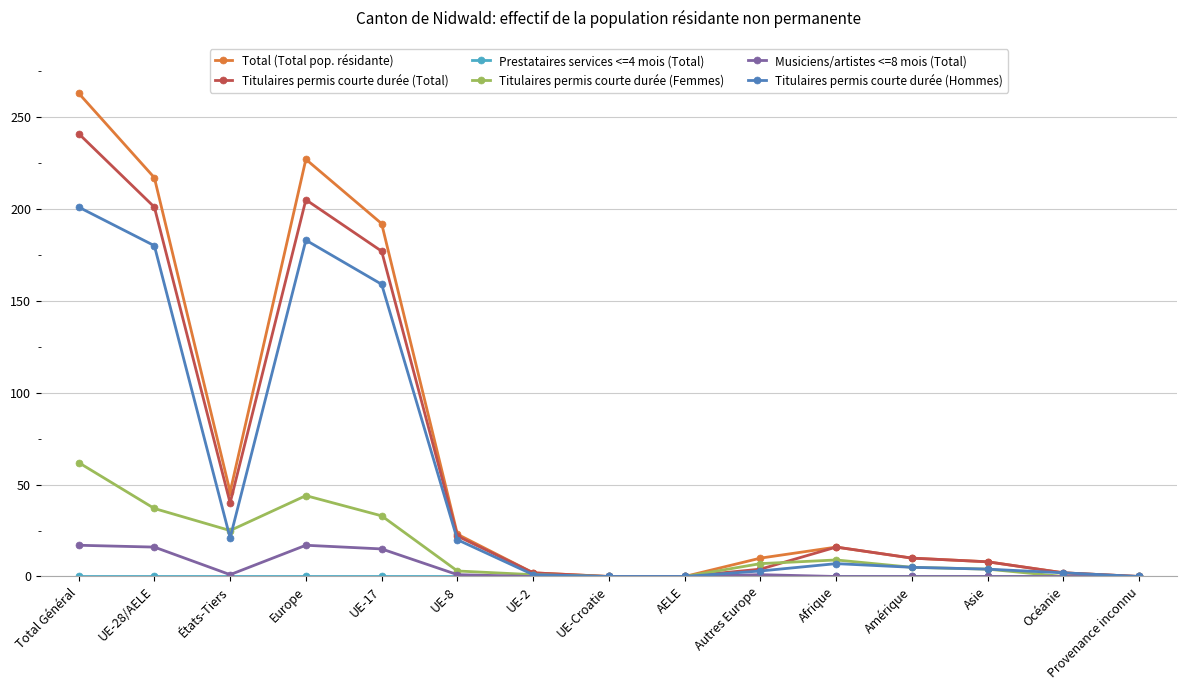

The Titulaires permis courte durée (Hommes) series shows 34 at États-Tiers. True or false?

False